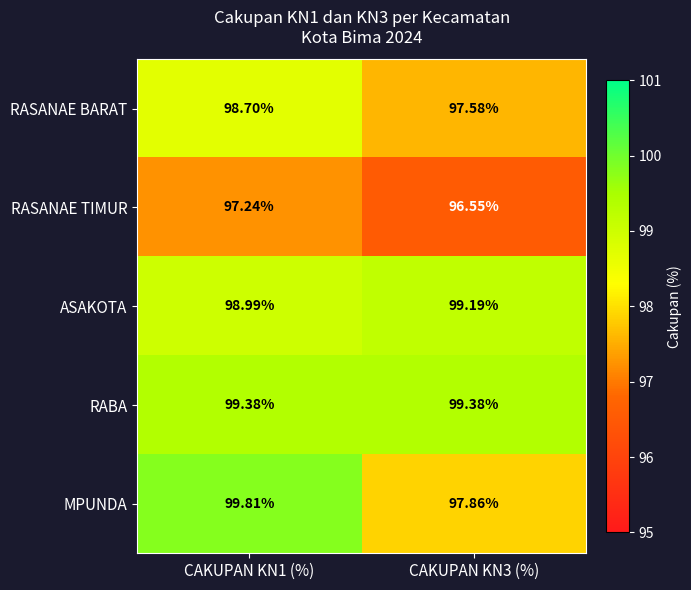

Which series has the largest total across all categories?

RABA